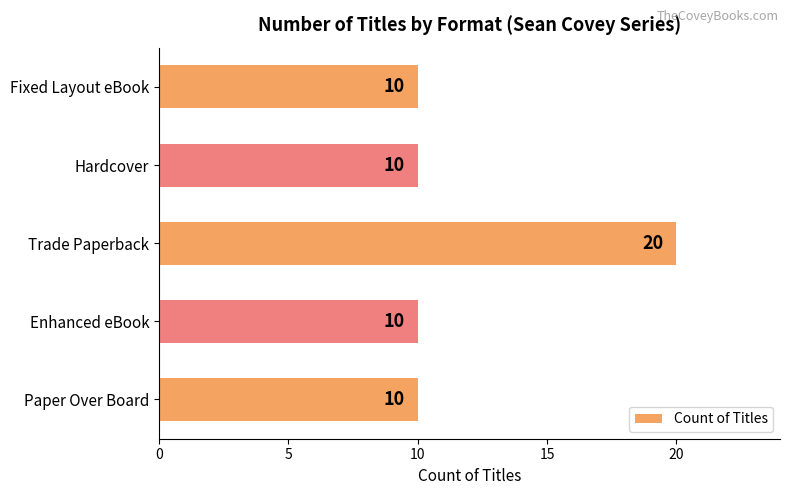

Approximately how many times larger is the value at Hardcover compared to Enhanced eBook?

1.0